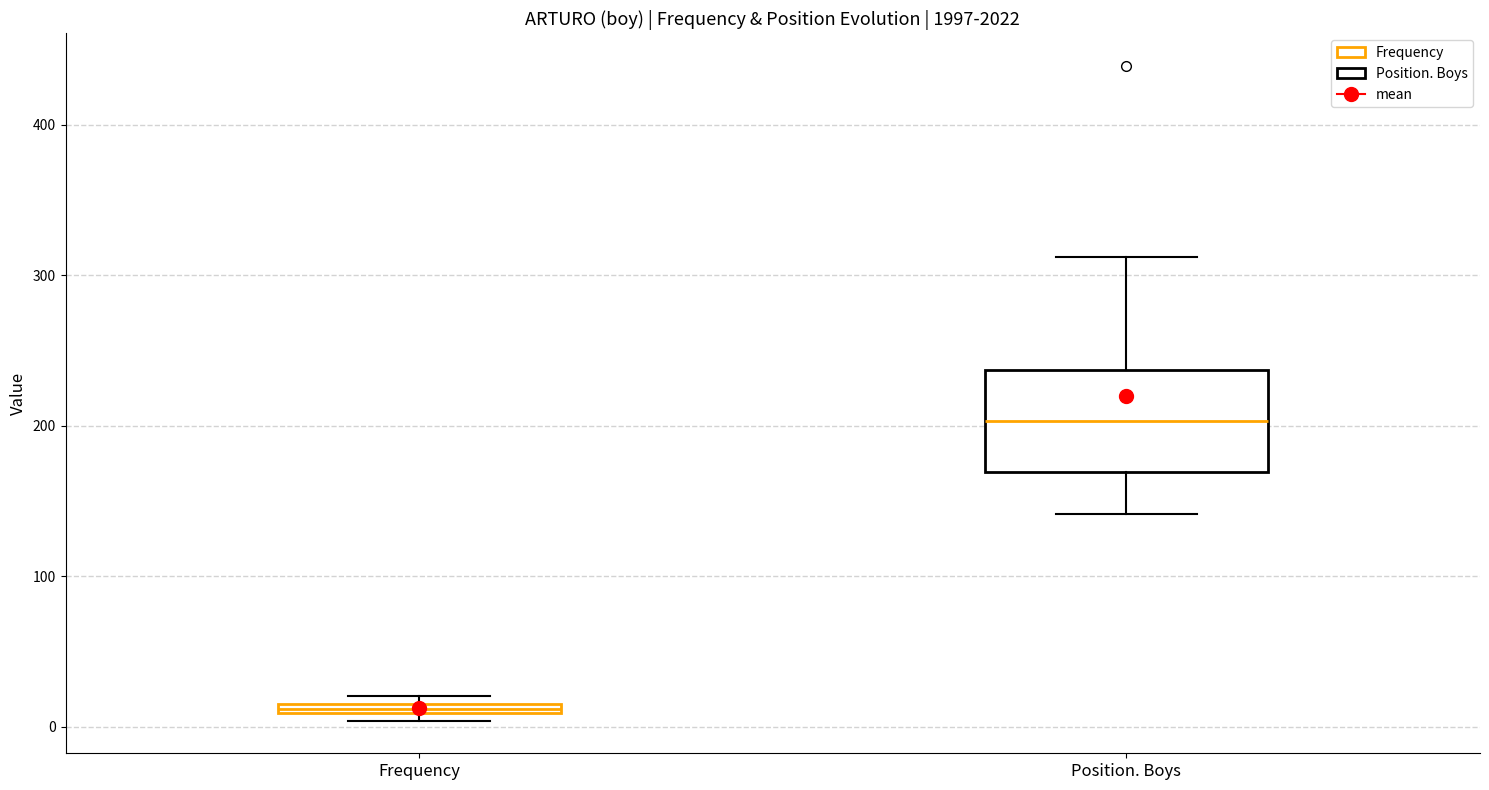

Which box has the lowest median line?

Frequency